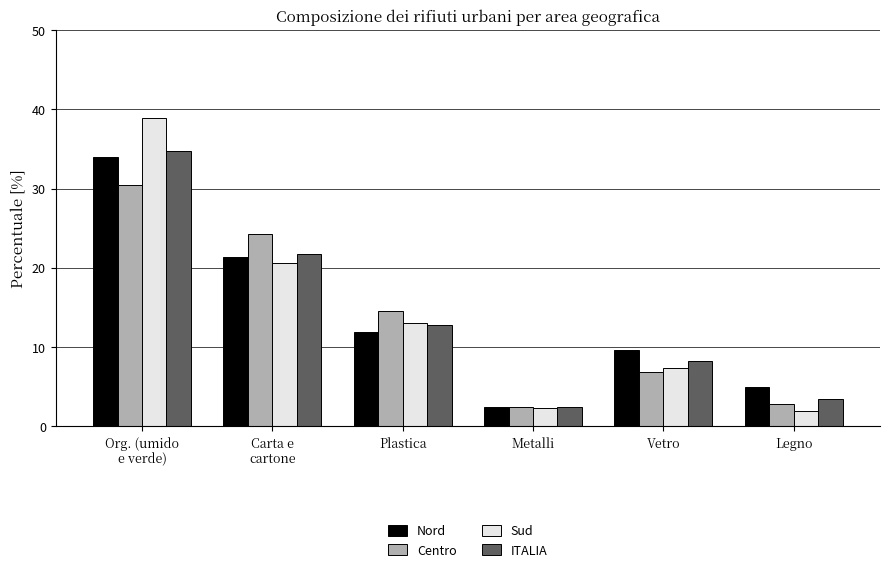

What is the value of the Centro bar at the 3rd from the left?

14.5